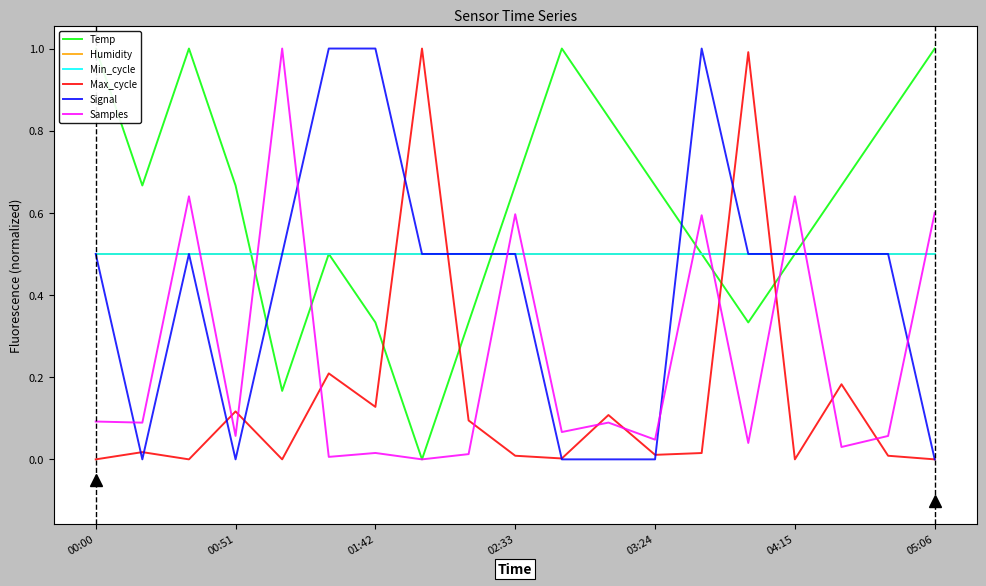

What is the sum of all Signal values?

8.0